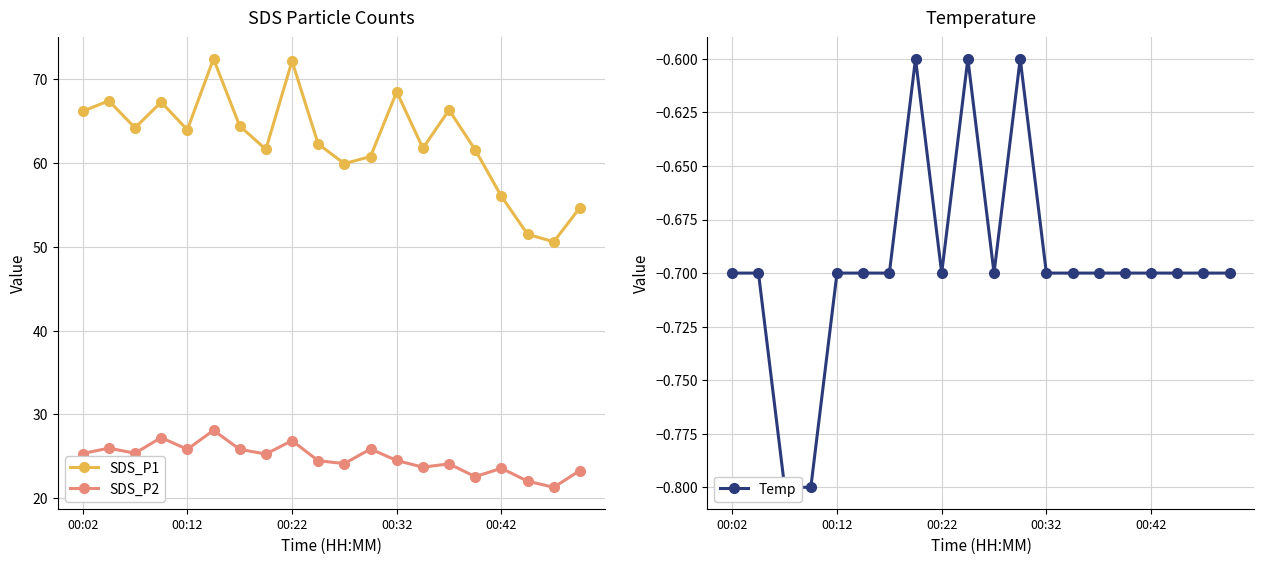

Which series has the largest total across all categories?

SDS_P1